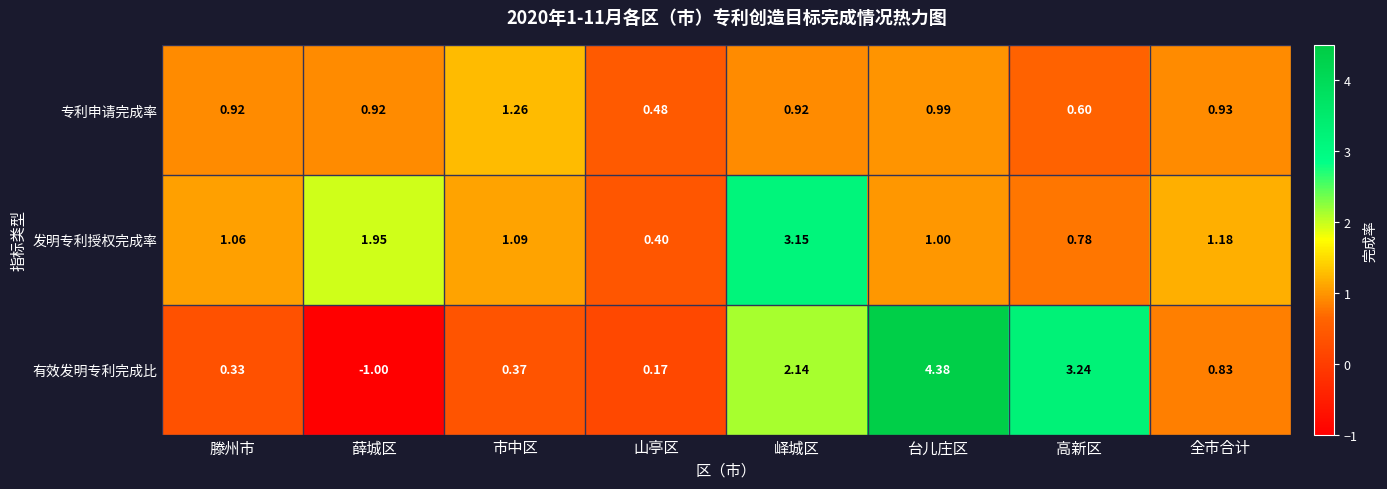

At which label is 专利申请完成率 closest to 0?

山亭区